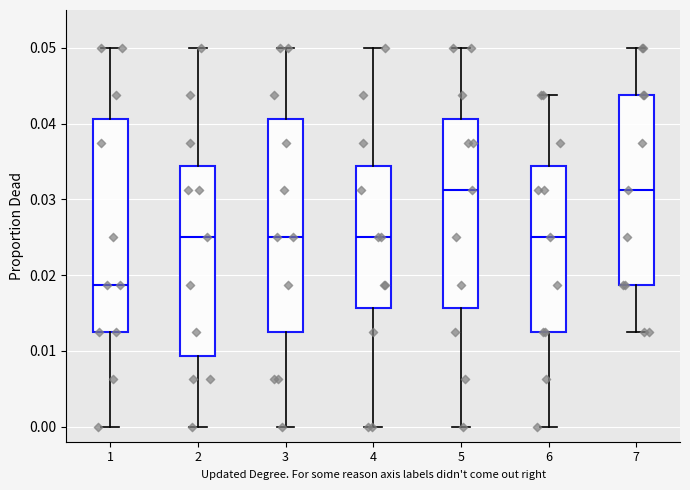

Reading left to right, transcribe this box plot: for each box, give where its median line is, the range the box spans, and where its two whiskers end, as read against the y-axis. The values are not printed on the chart, so give them approximately, as read against the axis.

1: median 0.019, box 0.013 to 0.041, whiskers 0.000 to 0.050
2: median 0.025, box 0.009 to 0.034, whiskers 0.000 to 0.050
3: median 0.025, box 0.013 to 0.041, whiskers 0.000 to 0.050
4: median 0.025, box 0.016 to 0.034, whiskers 0.000 to 0.050
5: median 0.031, box 0.016 to 0.041, whiskers 0.000 to 0.050
6: median 0.025, box 0.013 to 0.034, whiskers 0.000 to 0.044
7: median 0.031, box 0.019 to 0.044, whiskers 0.013 to 0.050